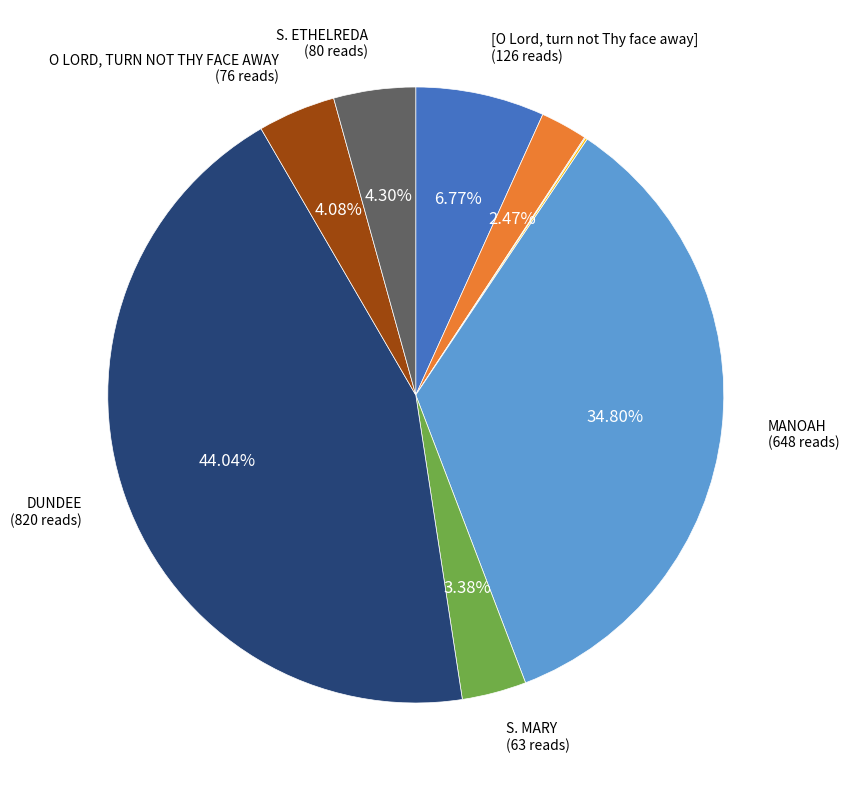

Does any single category account for the majority?

No